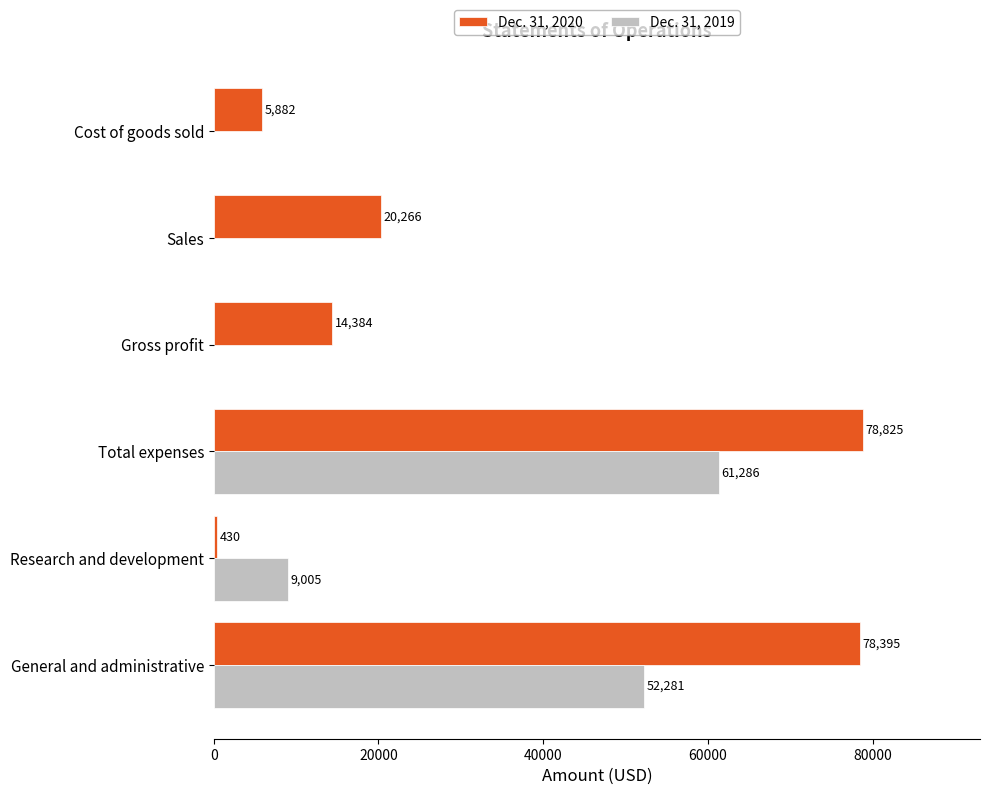

At which category is the sum across all series the highest?

Total expenses